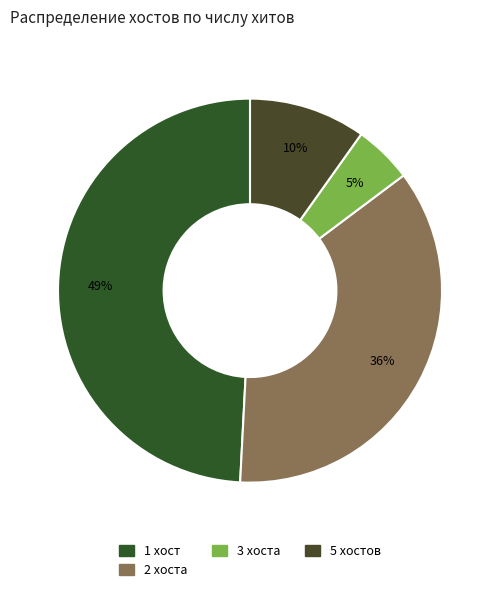

How many slices are in this pie chart?

4